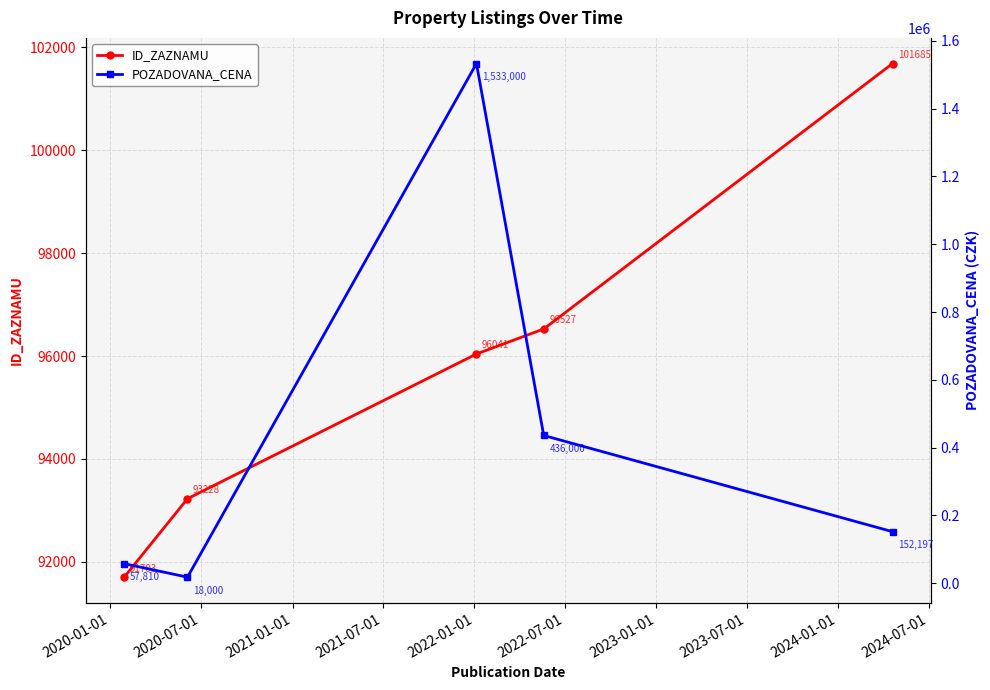

True or false: ID_ZAZNAMU has more than 0 points higher than both neighbors.

False